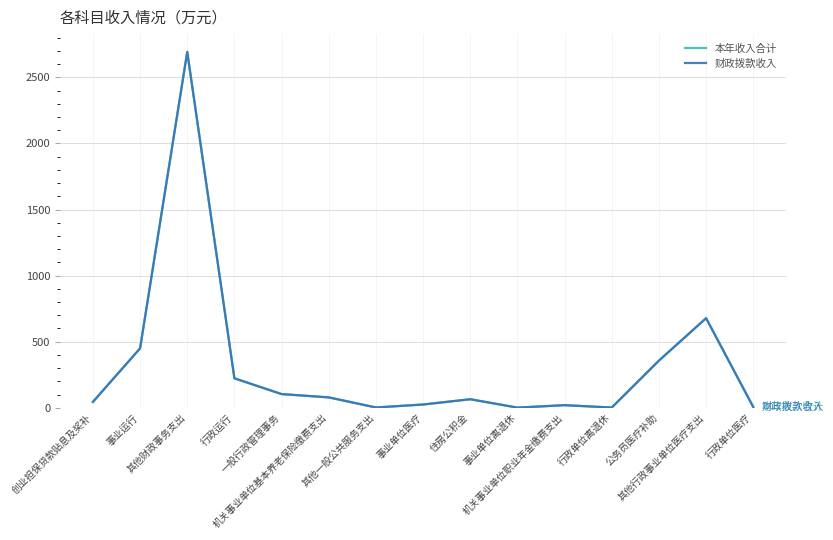

Does the chart display data point markers on the line(s)?

No